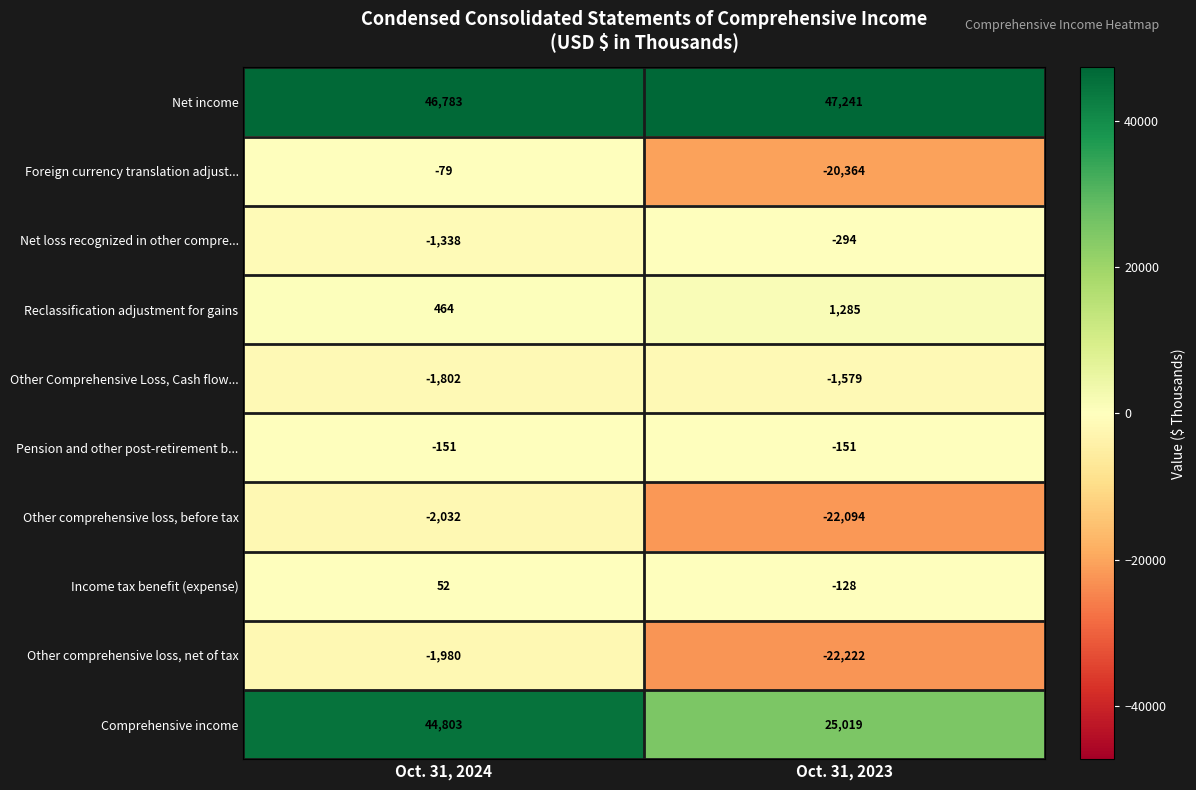

Where is Foreign currency translation adjust... nearest to the value -10221?

Oct. 31, 2024